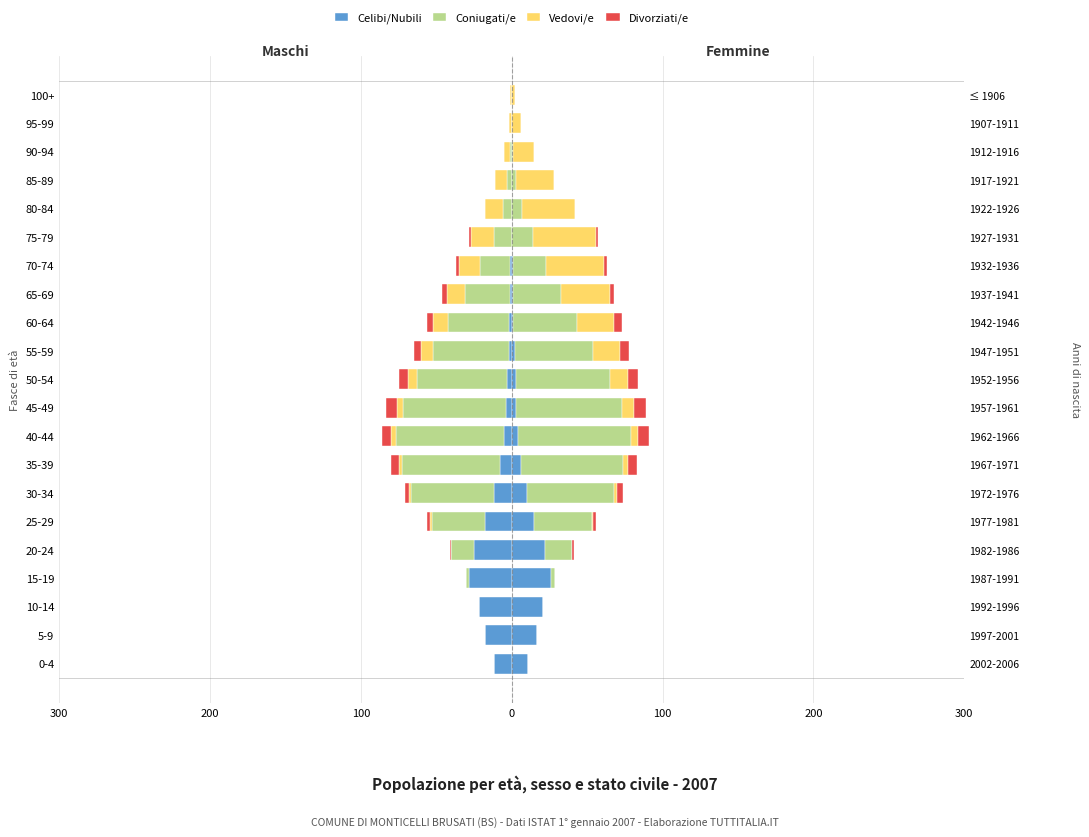

True or false: Coniugati/e has a value of -10 at 60-64.

False